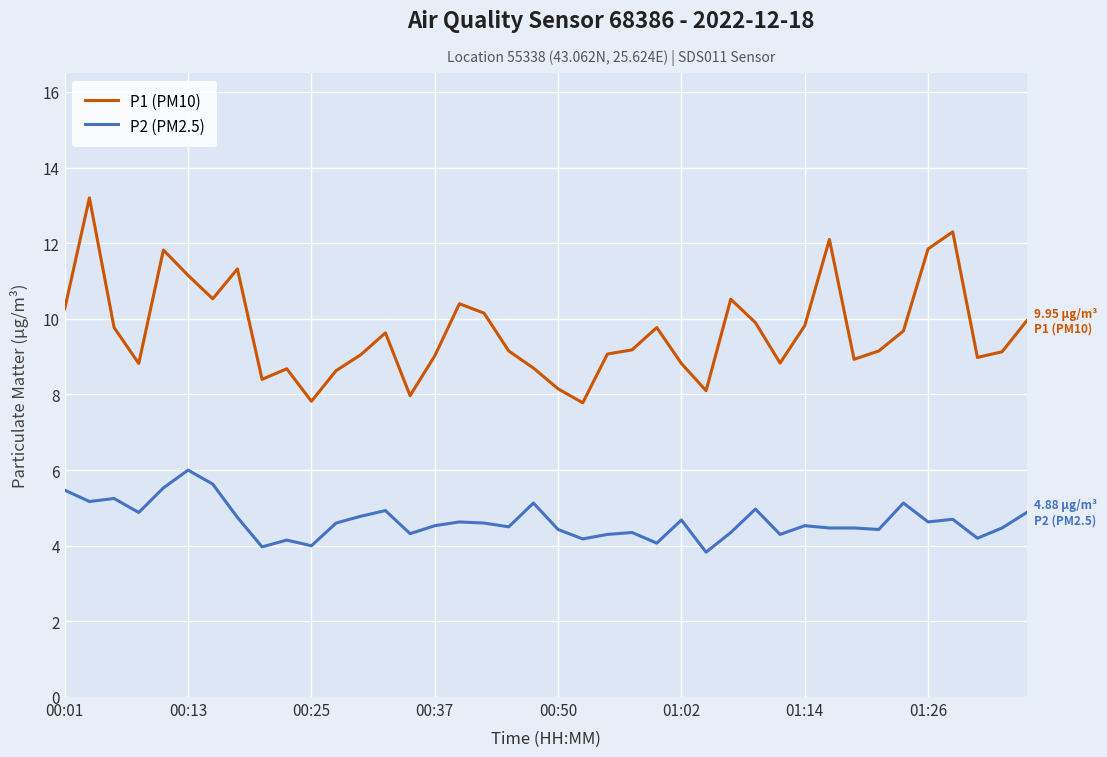

How many lines are shown in the chart?

2